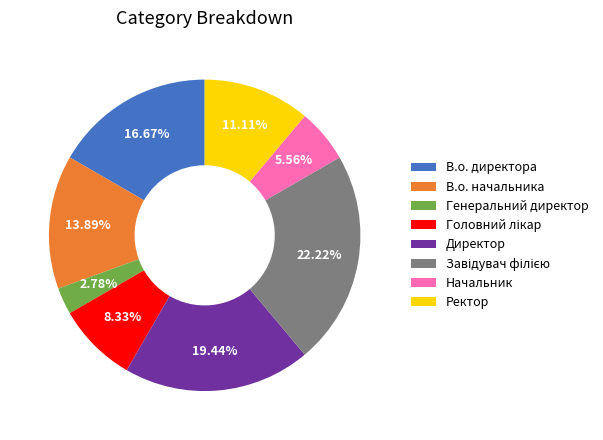

Is it true that Ректор is 11% of the pie?

True